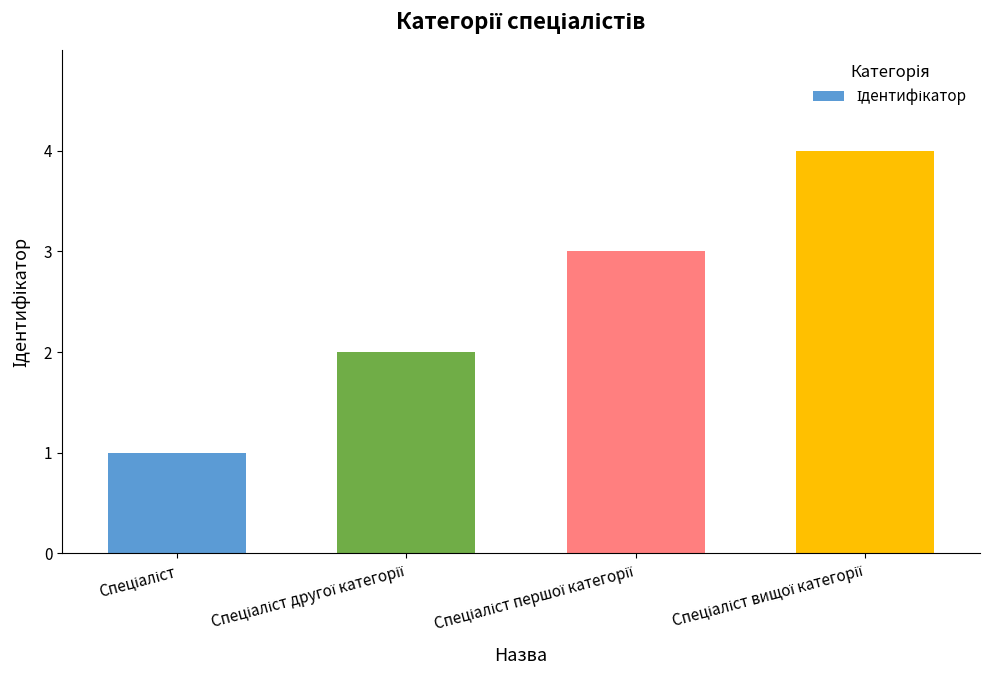

What is the sum of all values?

10